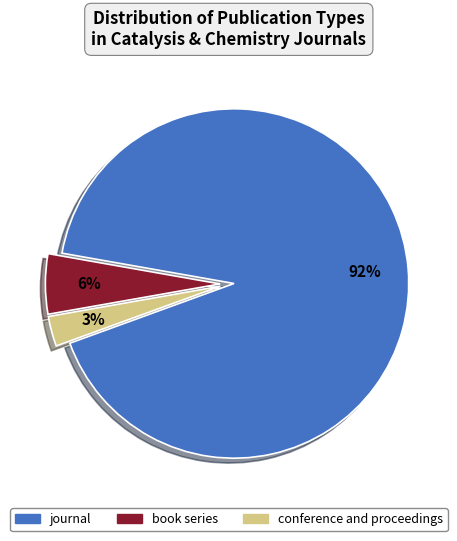

Combined, do conference and proceedings and book series account for over 50%?

No